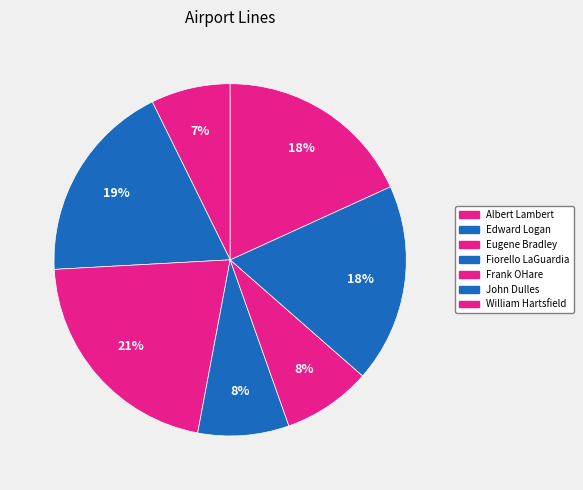

Count the number of slices in the pie.

7